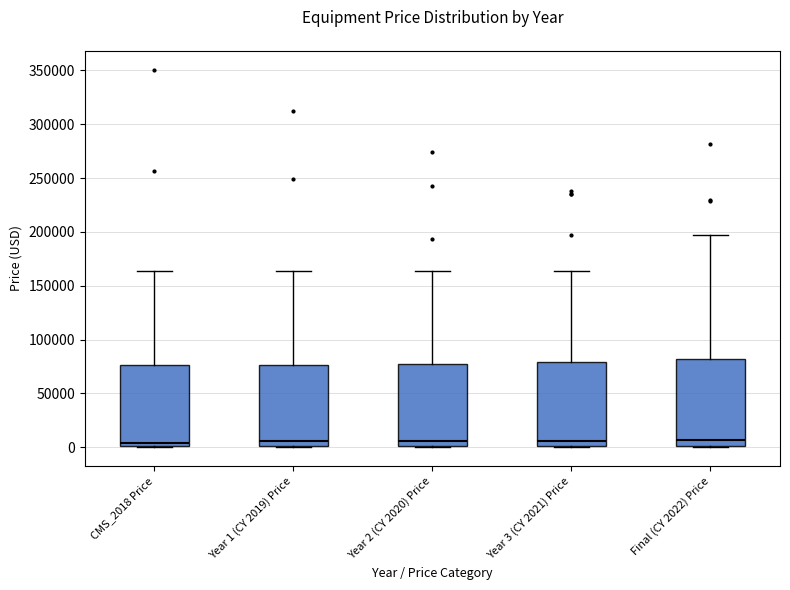

Reading left to right, read every box against the y-axis: the position of its median line, the range the box covers, and the ends of its whiskers. The values are not printed on the chart, so give them approximately, as read against the axis.

CMS_2018 Price: median 5000, box 0 to 75000, whiskers 0 to 165000
Year 1 (CY 2019) Price: median 5000, box 0 to 75000, whiskers 0 to 165000
Year 2 (CY 2020) Price: median 5000, box 0 to 75000, whiskers 0 to 165000
Year 3 (CY 2021) Price: median 5000, box 0 to 80000, whiskers 0 to 165000
Final (CY 2022) Price: median 5000, box 0 to 80000, whiskers 0 to 195000